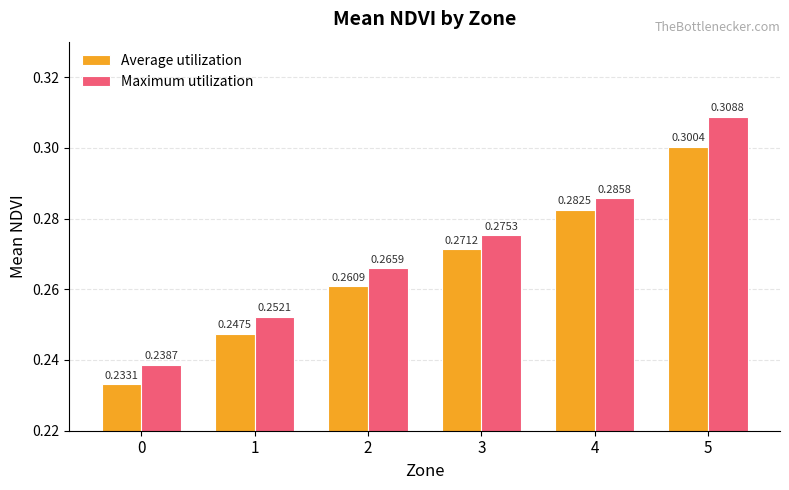

Rank the series at 2 from lowest to highest value.

Average utilization, Maximum utilization